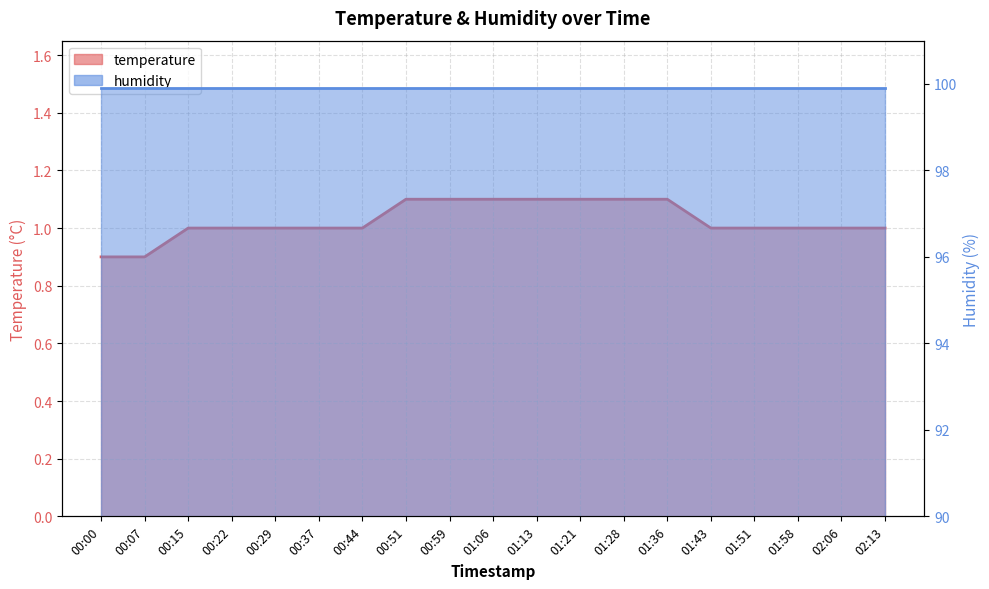

Which label corresponds to the smallest value in the chart?

00:00